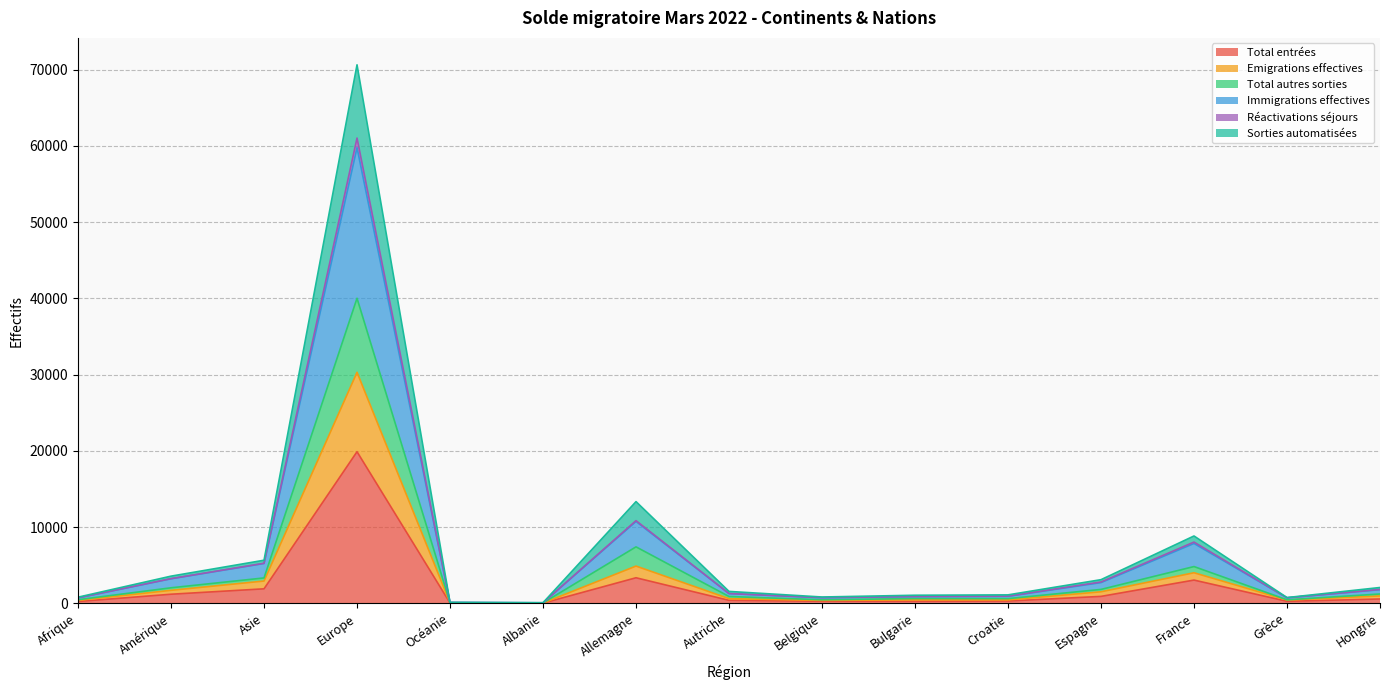

What is the spread (max minus min) of values at Océanie?

77